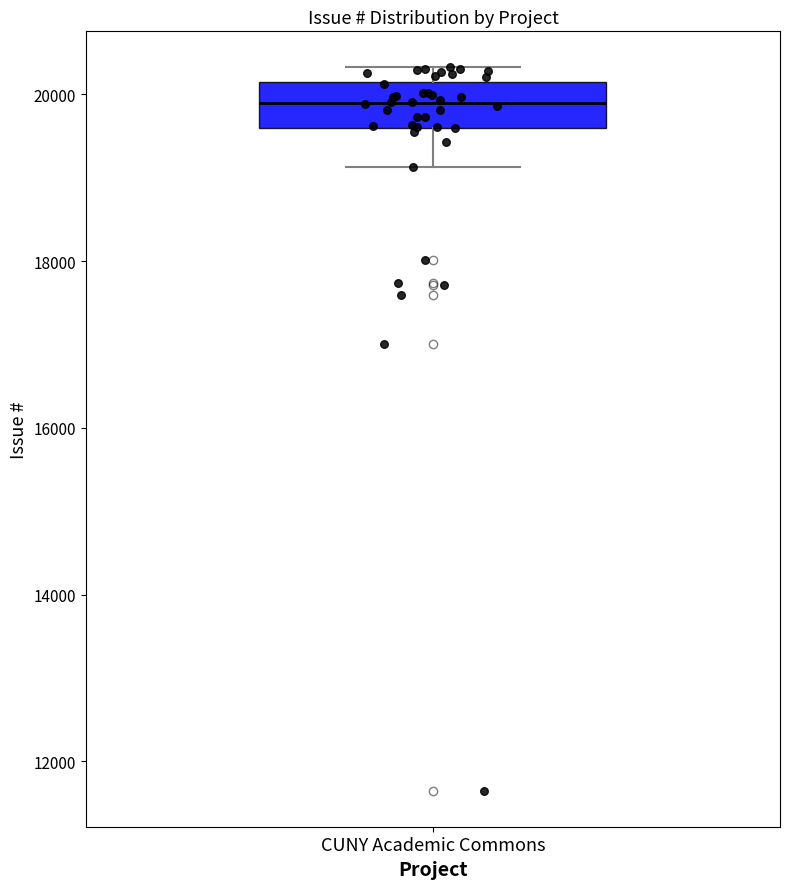

Where is the upper edge of the box for CUNY Academic Commons on the y-axis? The values are not printed on the chart, so give them approximately, as read against the axis.

20200